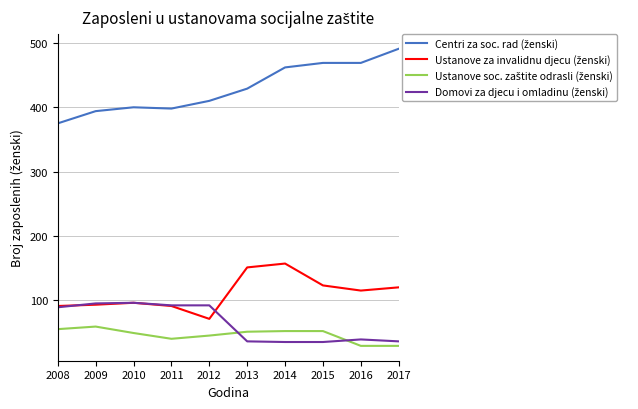

What is the total value across all series at 2015?

679